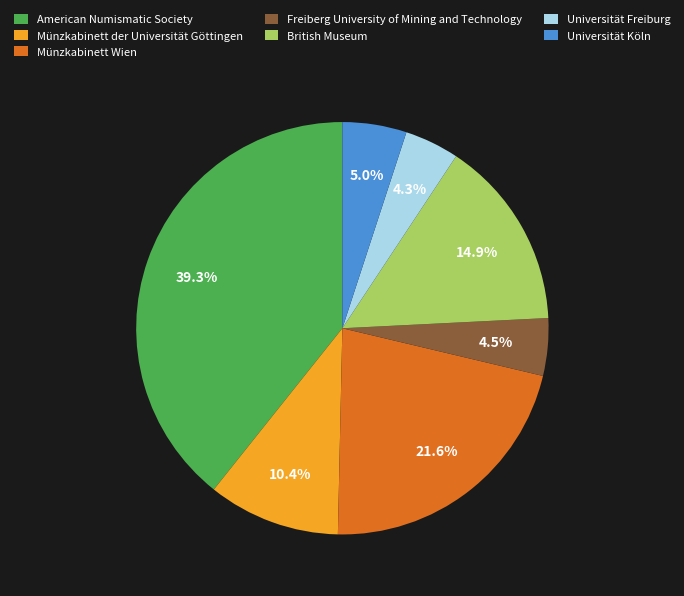

What is the largest slice in the pie chart?

American Numismatic Society